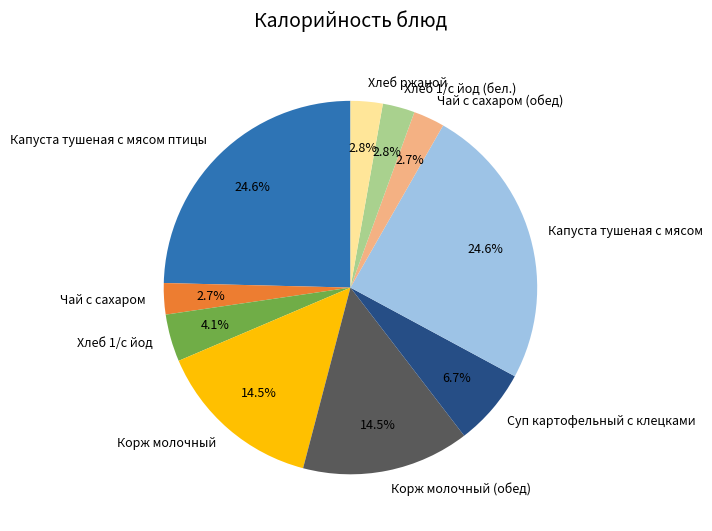

What is the ratio of the value at Капуста тушеная с мясом птицы to the value at Чай с сахаром?

9.1